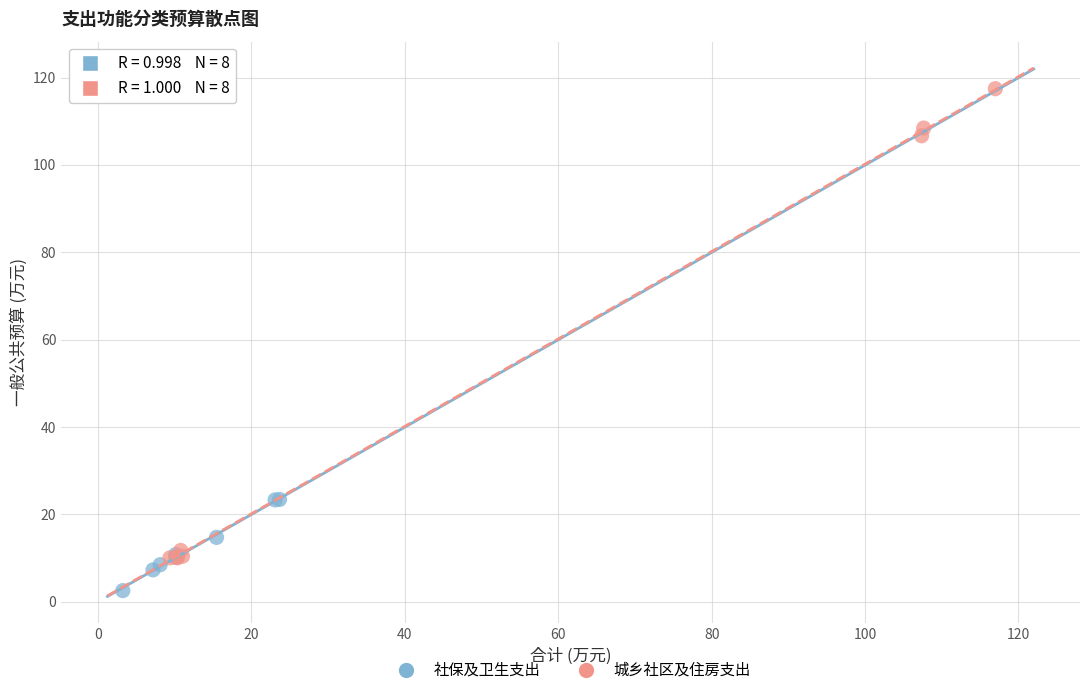

Which series has the widest spread of Y values?

城乡社区及住房支出